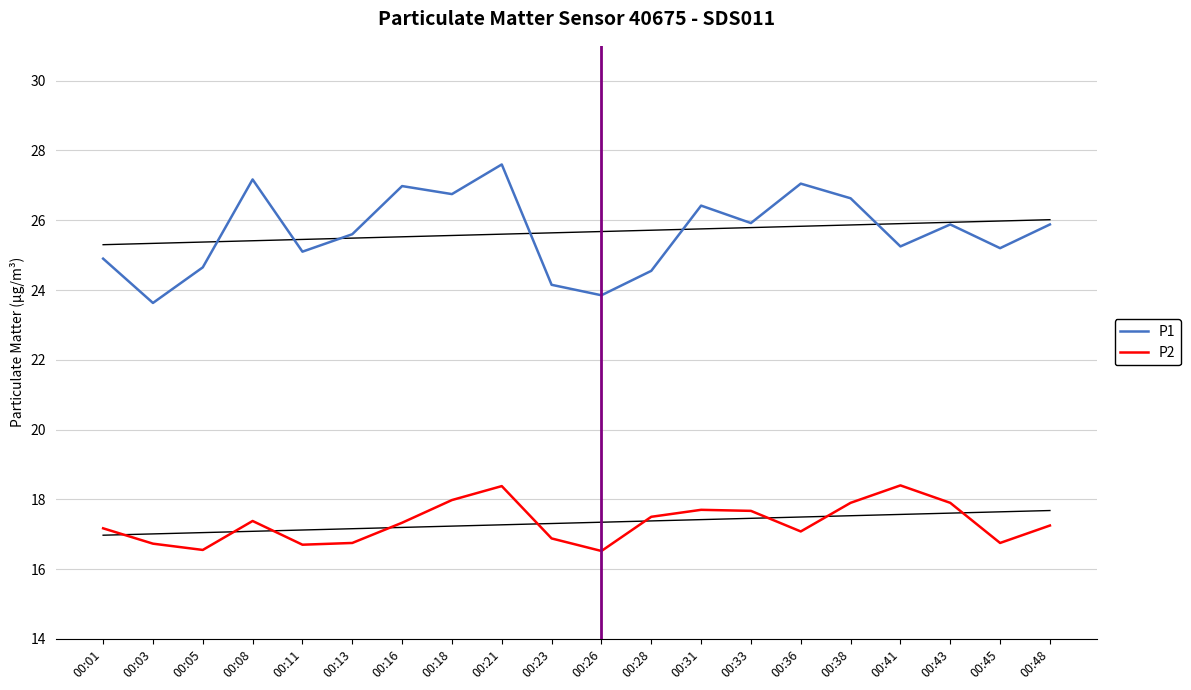

How many values in the P2 series exceed 17?

13